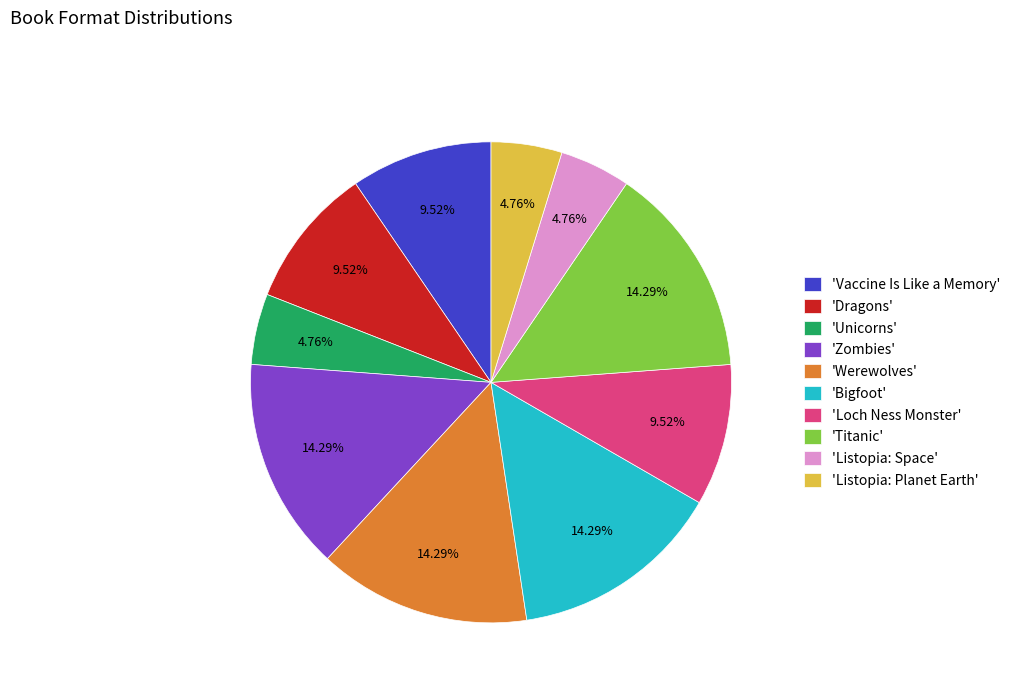

Is there any slice that represents more than half of the pie?

No